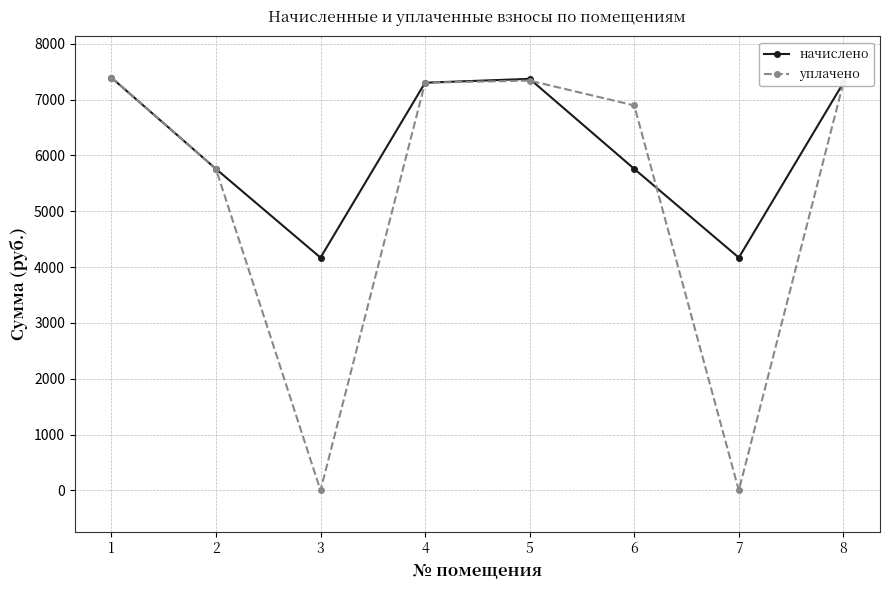

Which series has the largest range (max minus min)?

уплачено